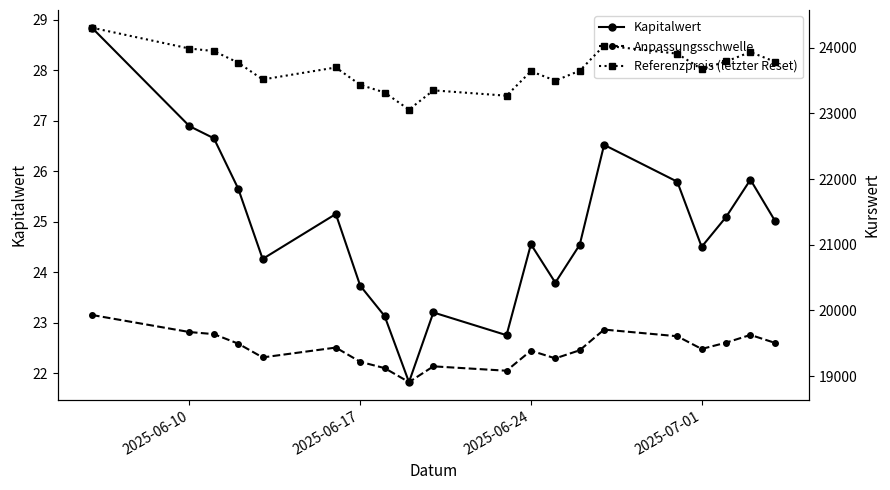

What is the highest value of the Referenzpreis (letzter Reset) series?

24304.5